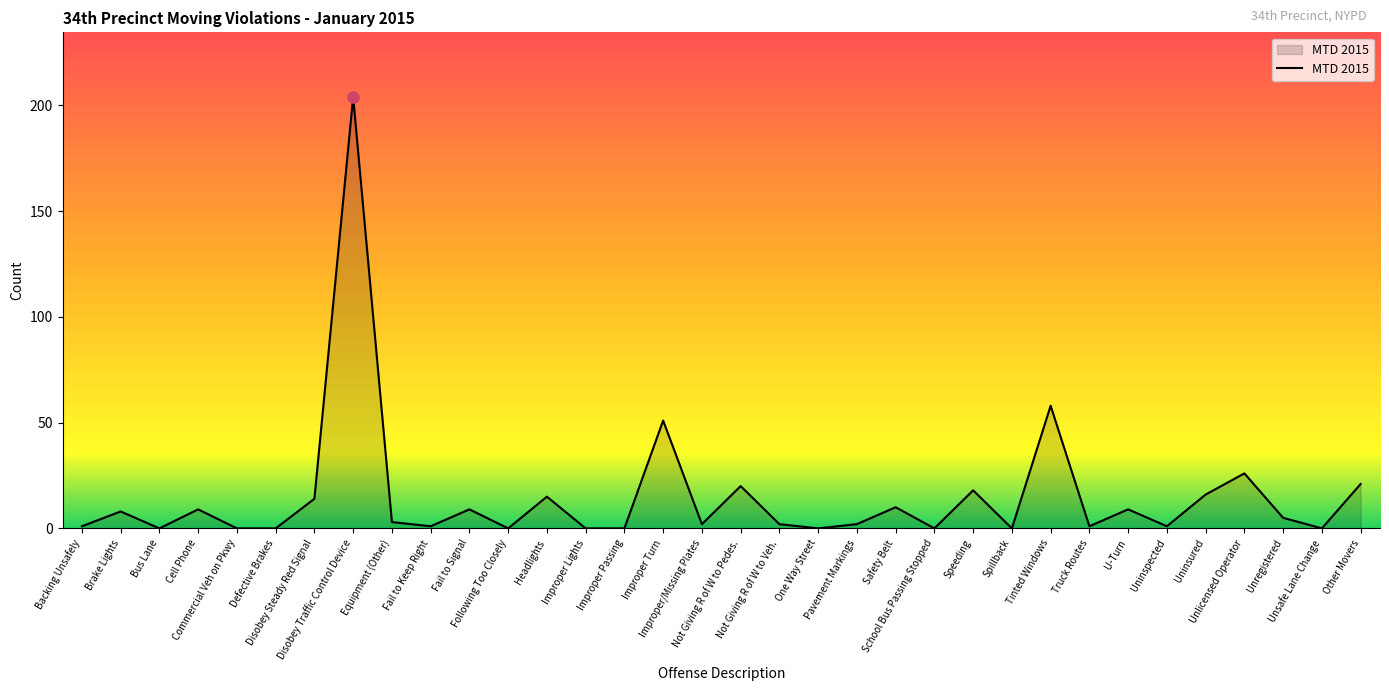

Which label corresponds to the largest value in the chart?

Disobey Traffic Control Device